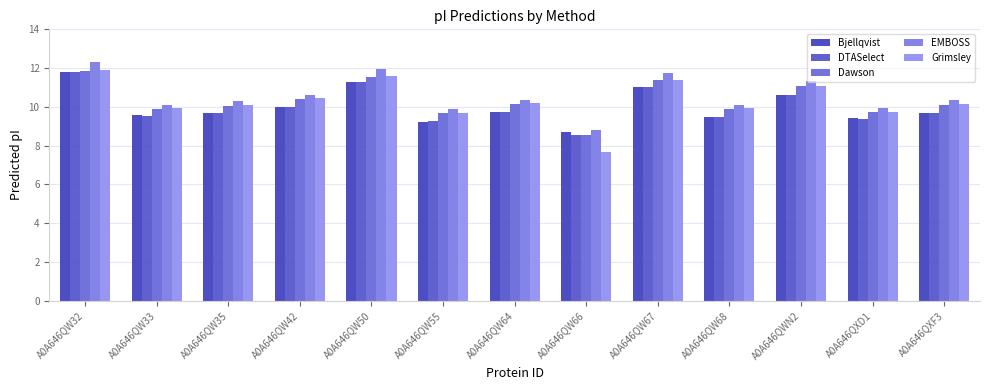

What is the value of the DTASelect bar at the 11th from the left?

10.6